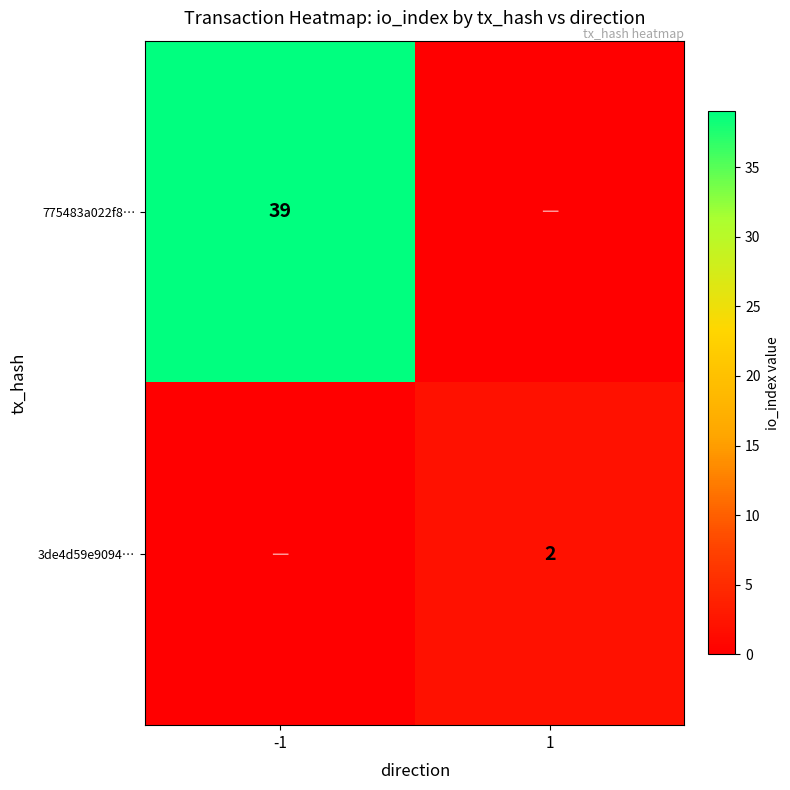

Is it true that 775483a022f8… equals 21 at -1?

False